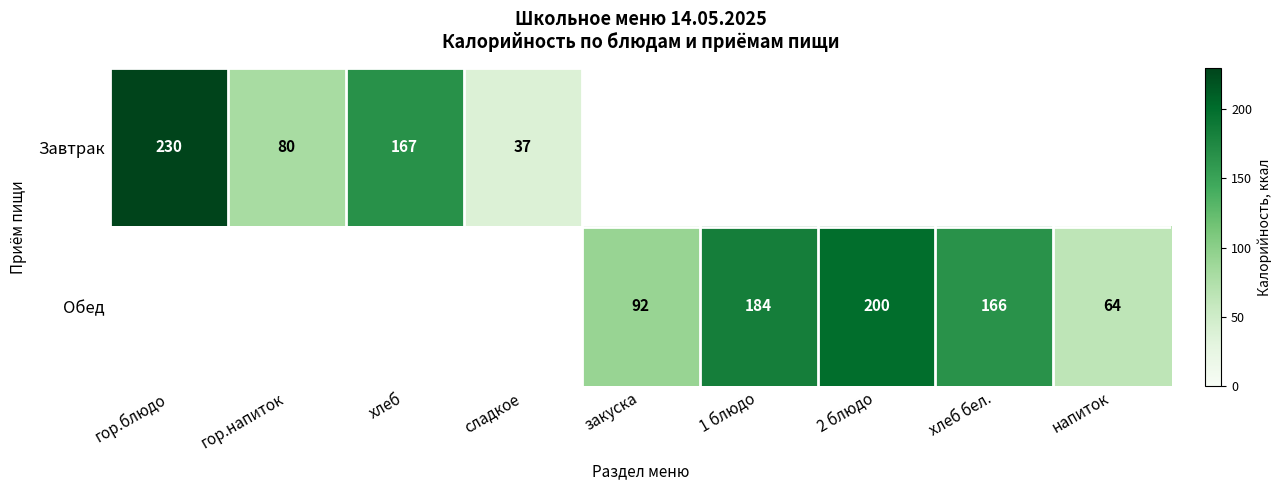

Is it true that Завтрак equals 80 at гор.напиток?

True